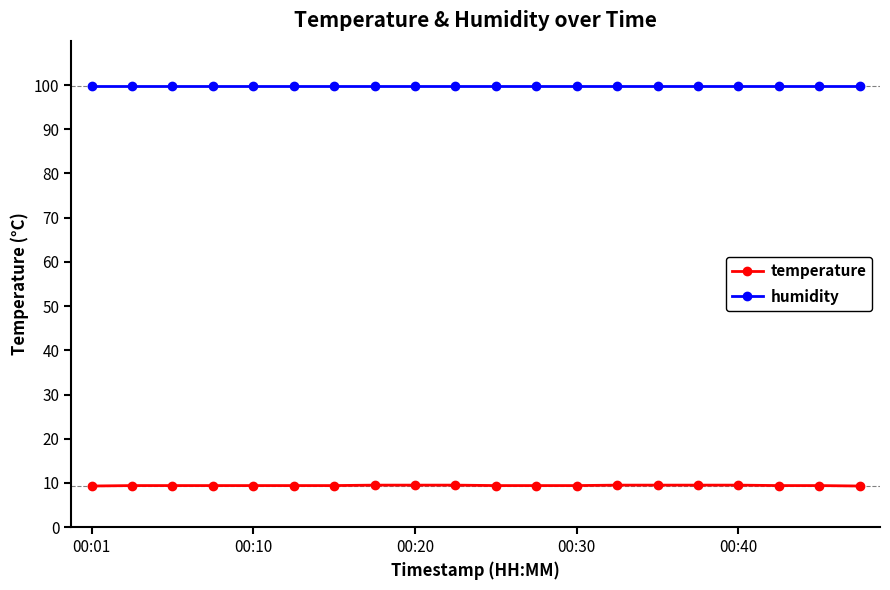

Which series has the largest range (max minus min)?

temperature